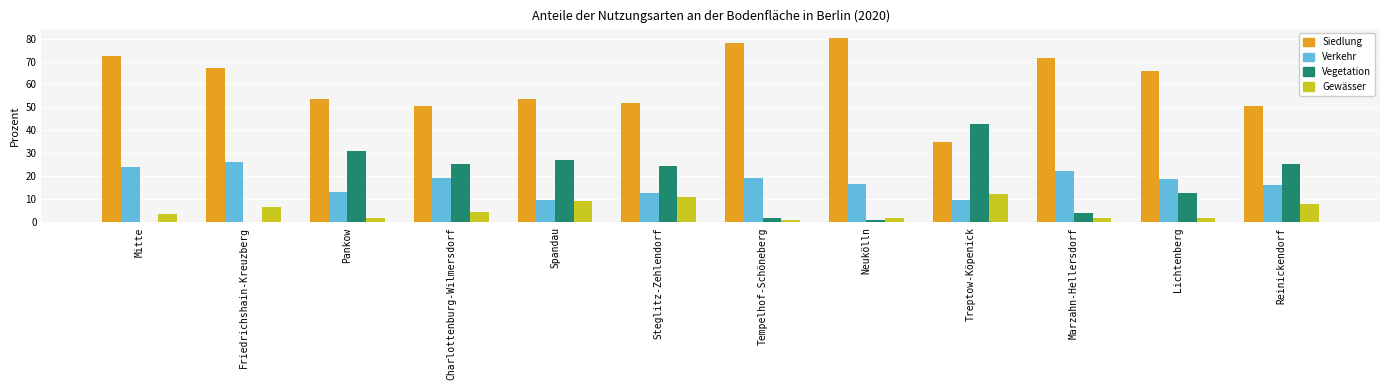

Read the Siedlung value at Neukölln.

80.3